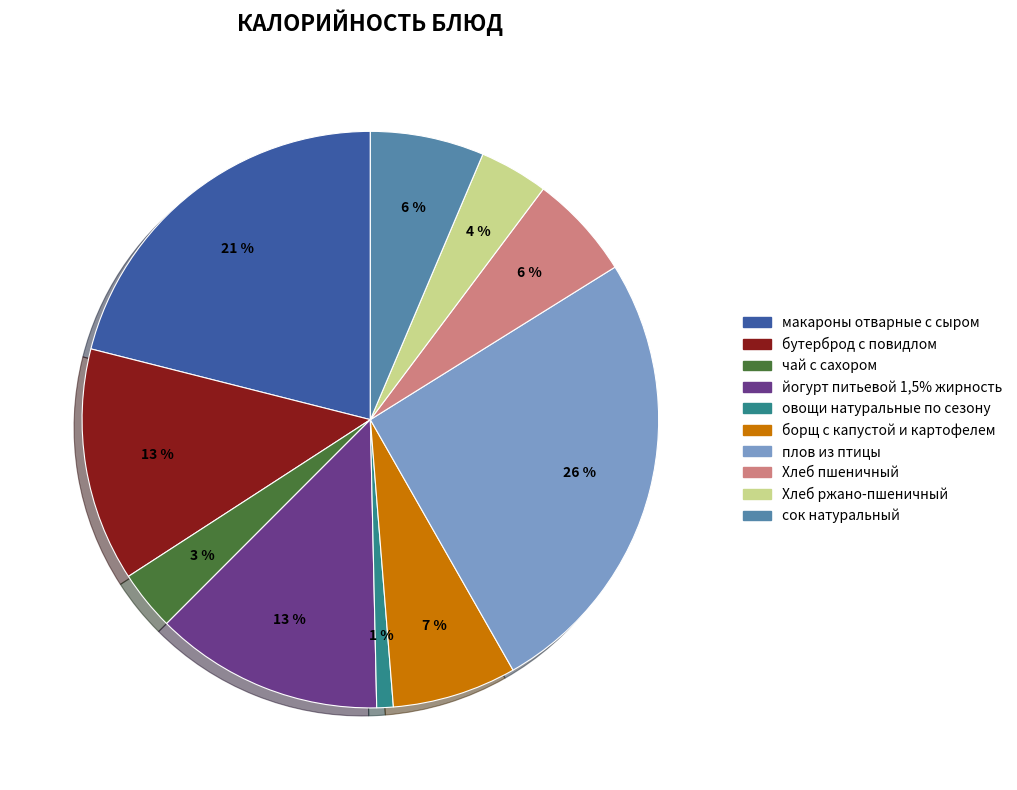

True or false: Хлеб пшеничный accounts for 13% of the total.

False